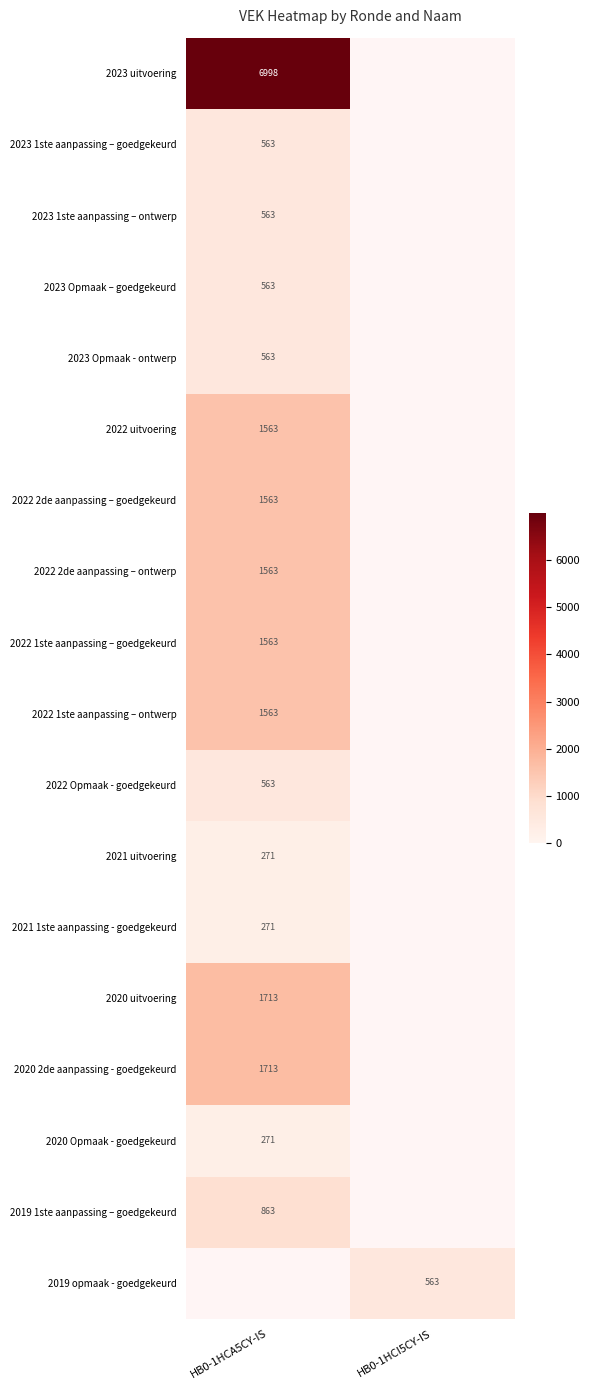

Which category has the highest value across all series?

HB0-1HCA5CY-IS